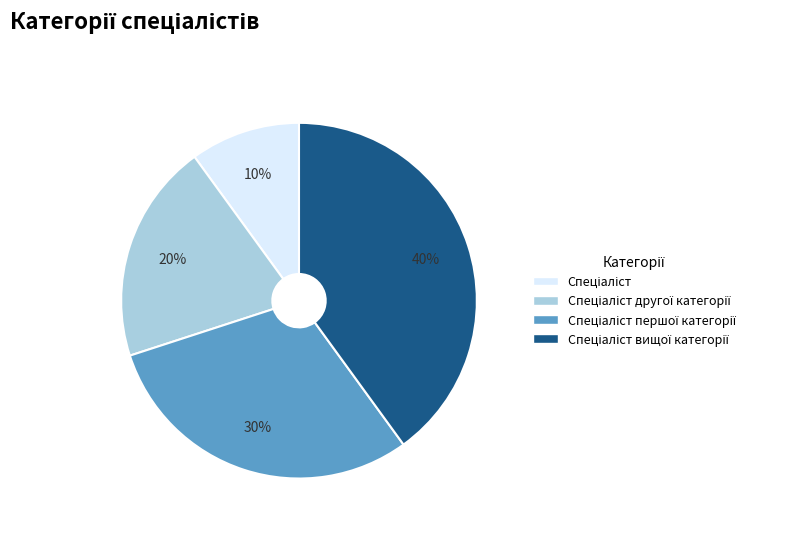

To the nearest percent, what is the average slice percentage?

25%